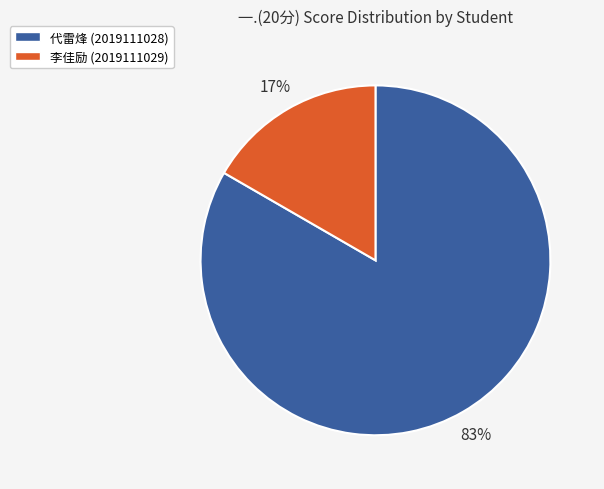

To the nearest percent, what is the average slice percentage?

50%